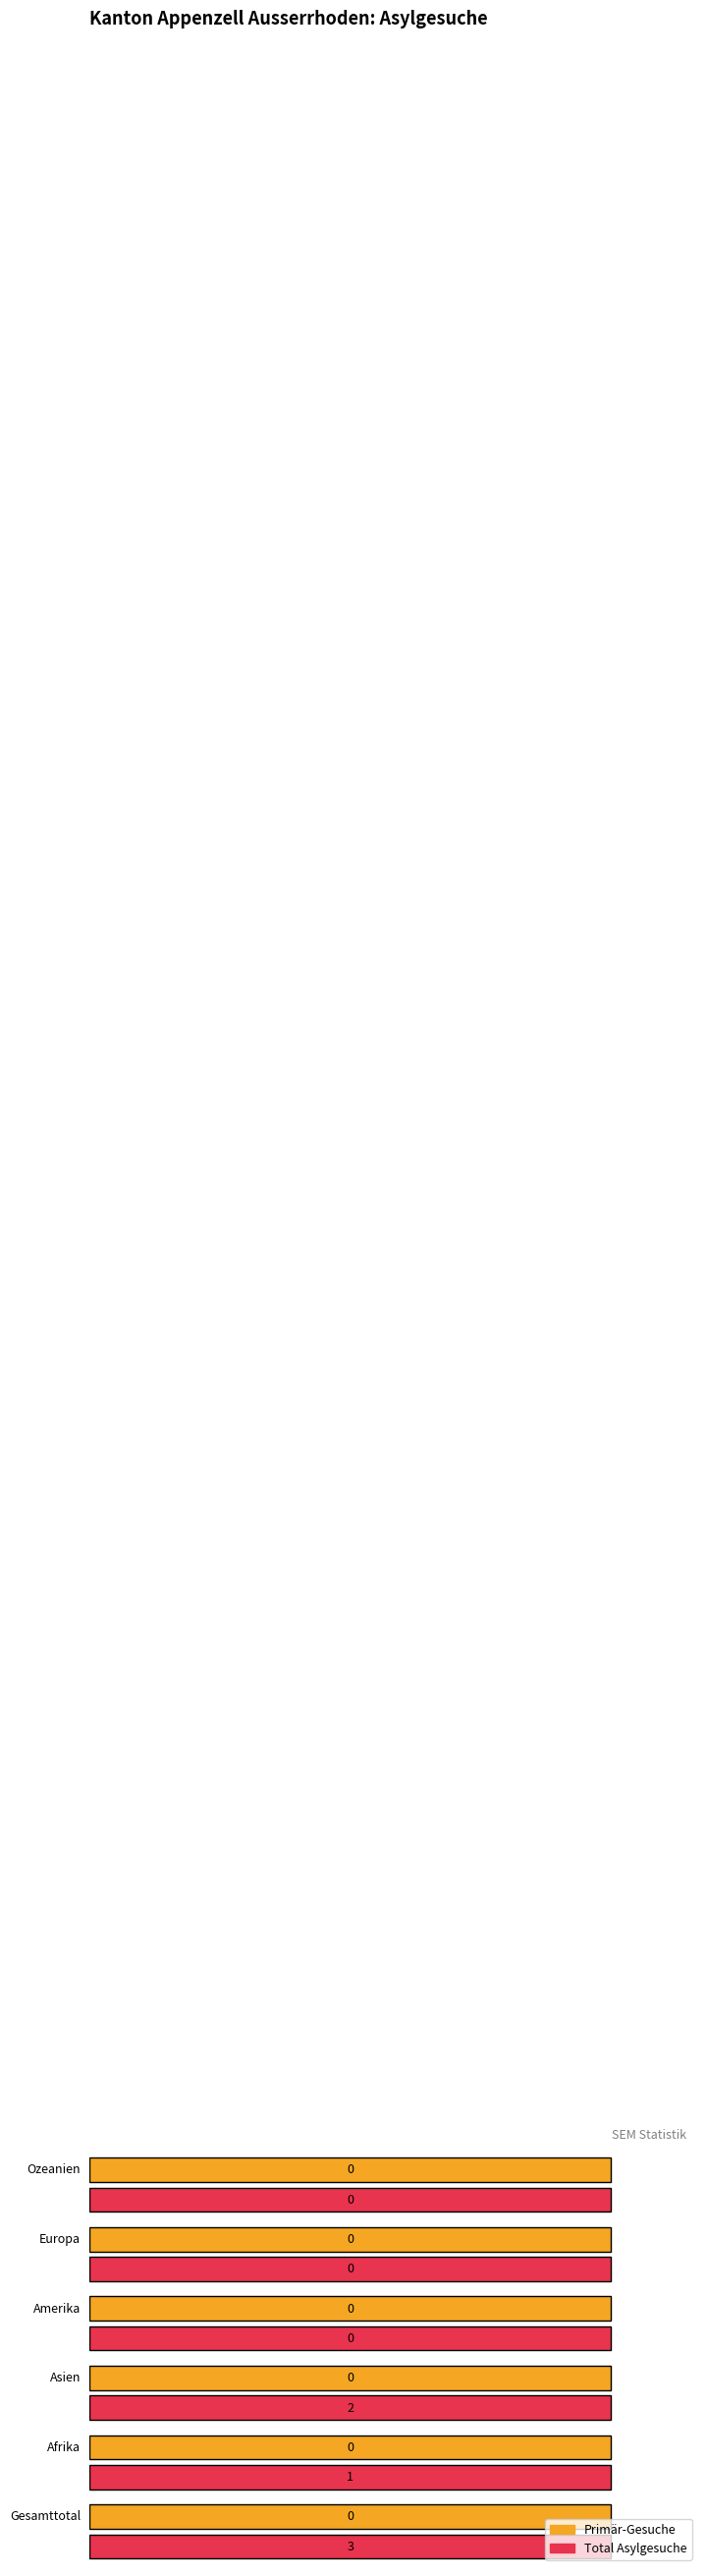

True or false: Total Sekundär-Gesuche has a value of 2 at Europa.

False